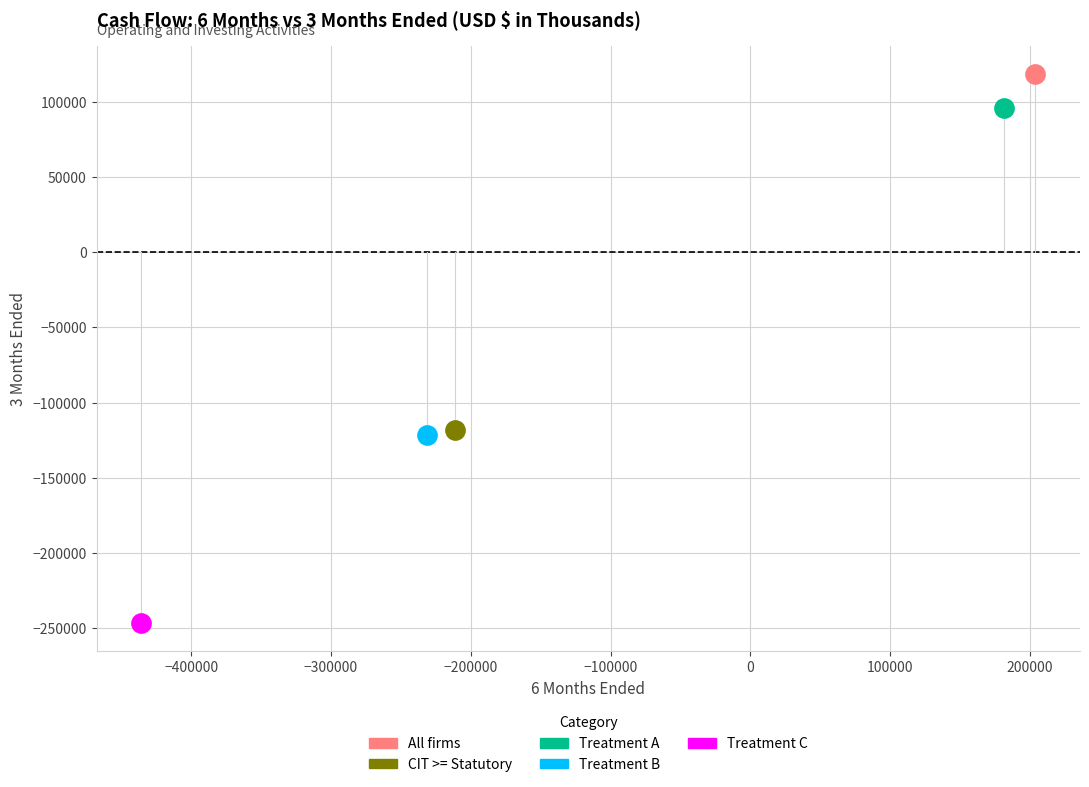

Which series contains the highest Y value?

All firms